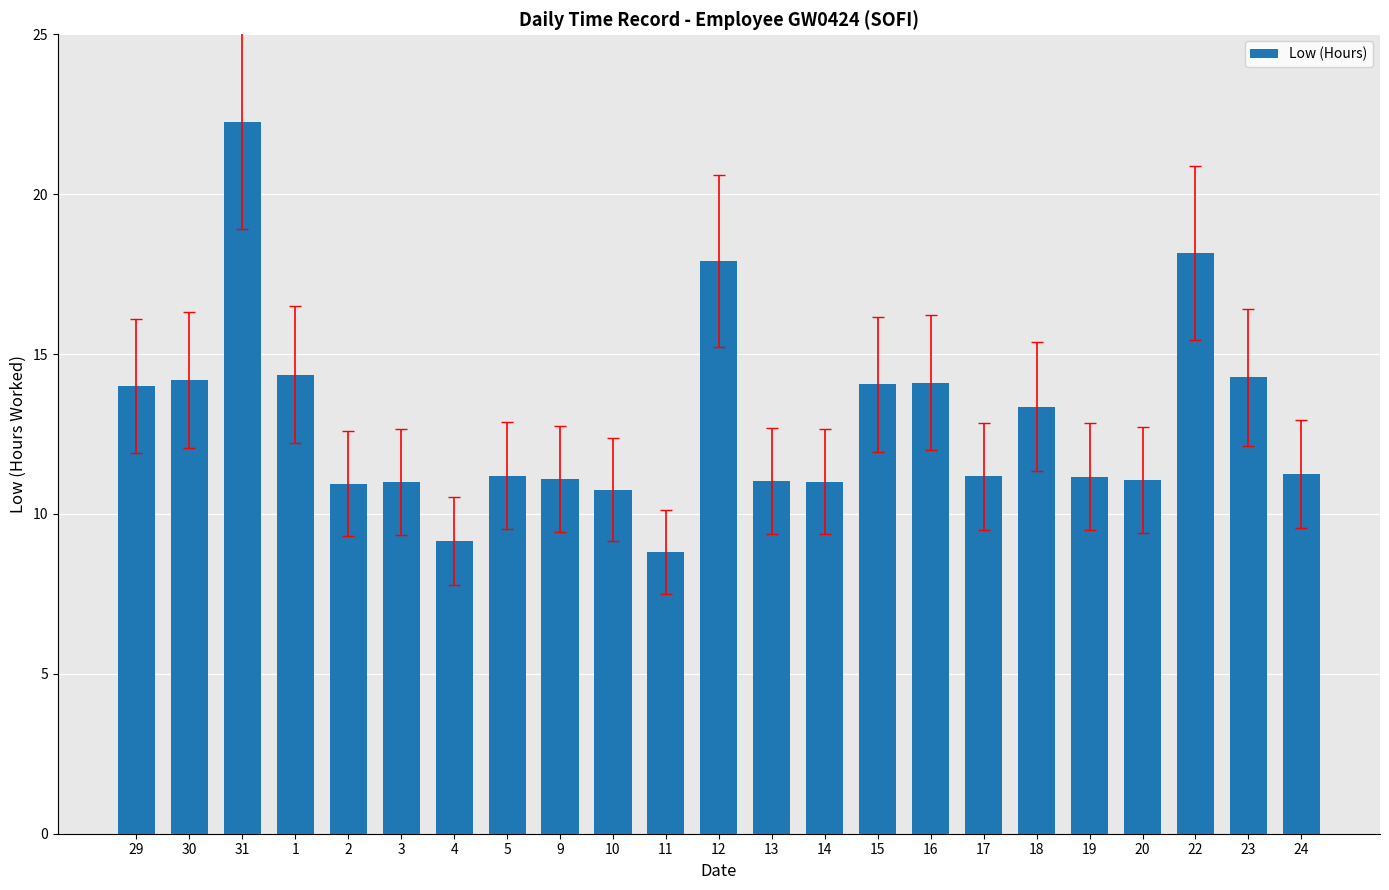

What is the difference between the values at 13 and 4?

1.9